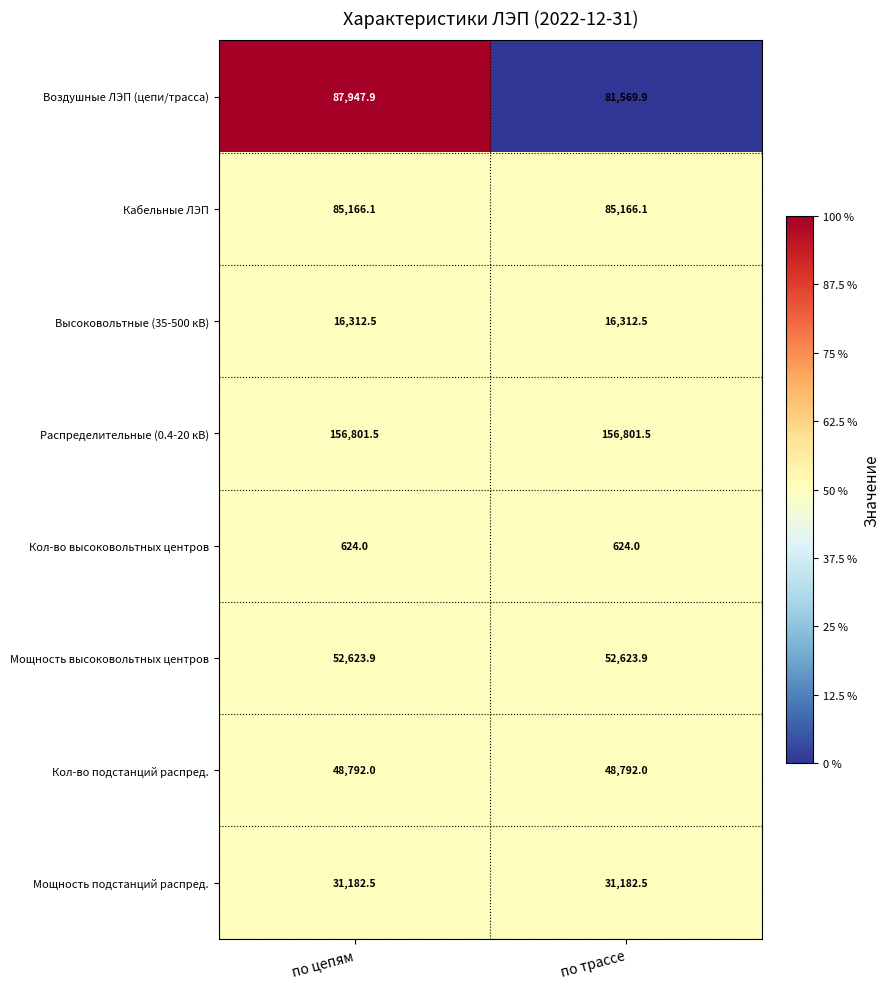

Reading left to right, list all the values displayed in this chart.

Воздушные ЛЭП (цепи/трасса): 87947.9	81569.9
Кабельные ЛЭП: 85166.1	85166.1
Высоковольтные (35-500 кВ): 16312.5	16312.5
Распределительные (0.4-20 кВ): 156801.5	156801.5
Кол-во высоковольтных центров: 624.0	624.0
Мощность высоковольтных центров: 52623.9	52623.9
Кол-во подстанций распред.: 48792.0	48792.0
Мощность подстанций распред.: 31182.5	31182.5